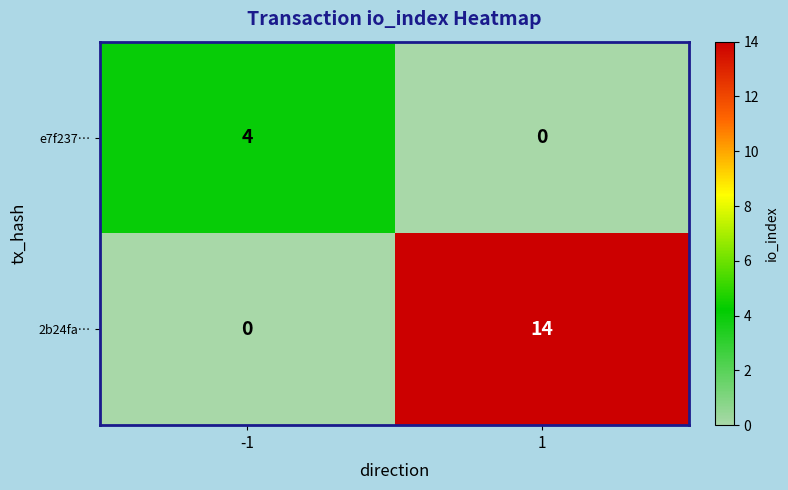

Read the e7f237… value at -1.

4